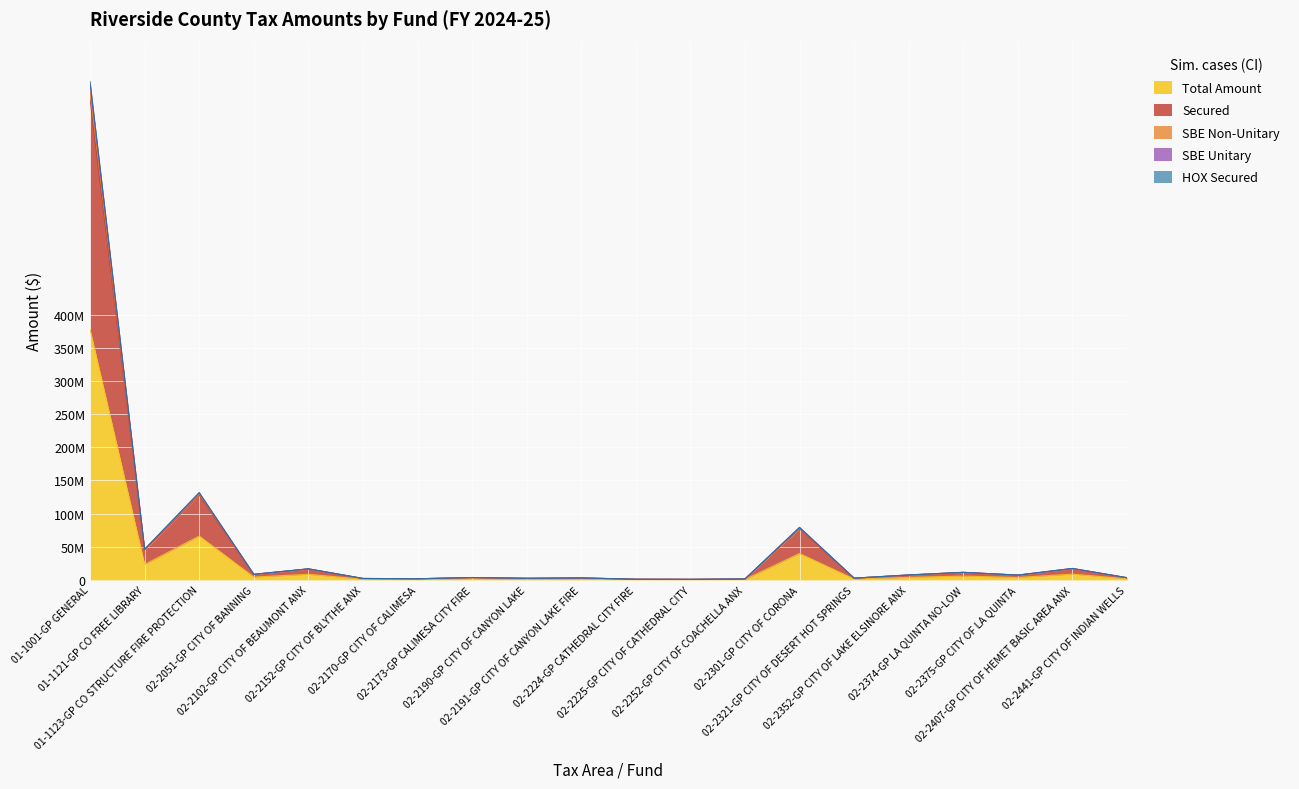

At which label is SBE Non-Unitary closest to 363029218?

01-1123-GP CO STRUCTURE FIRE PROTECTION